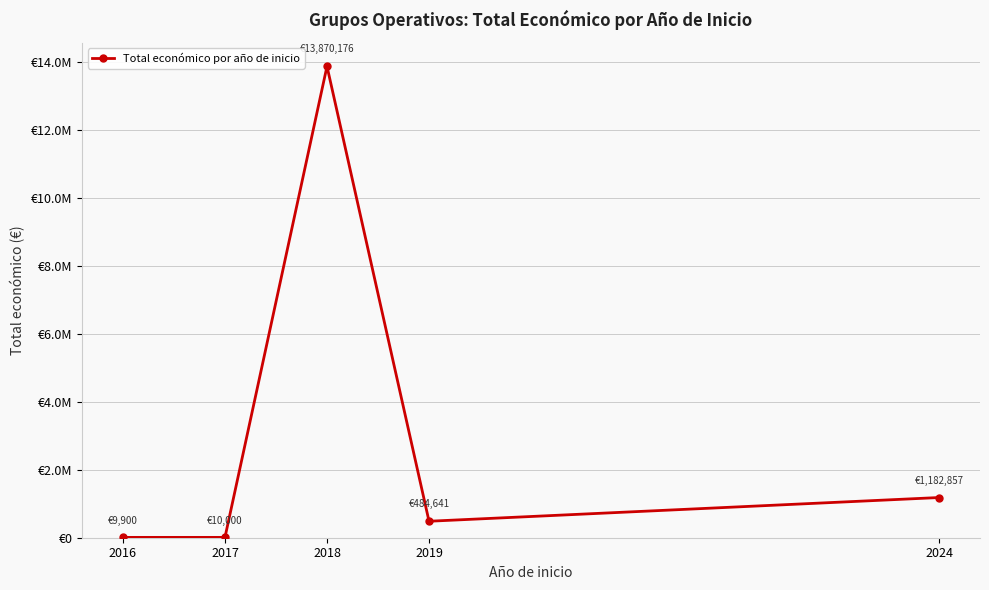

What is the average value?

3111515